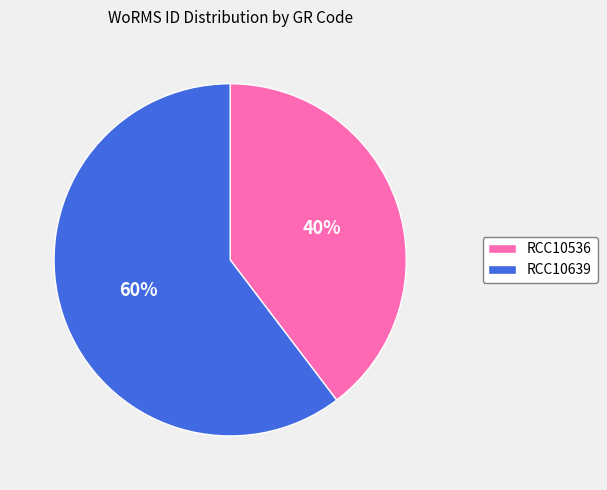

True or false: RCC10639 accounts for 53% of the total.

False